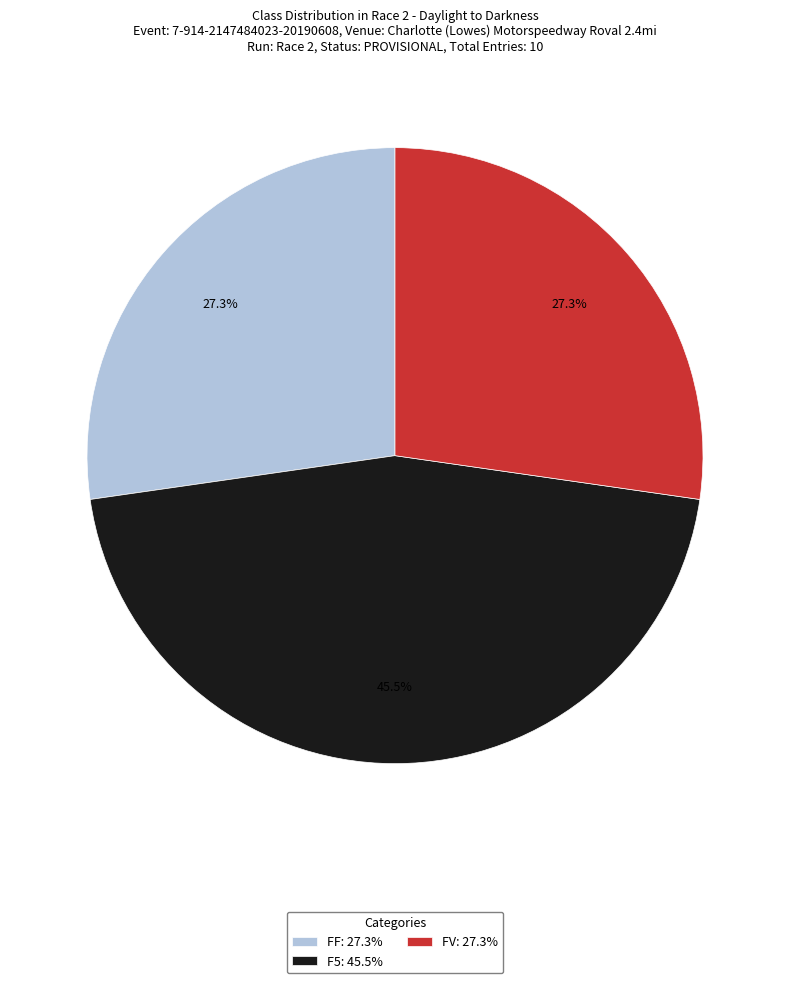

To the nearest percent, what percentage of the pie is FV?

27%